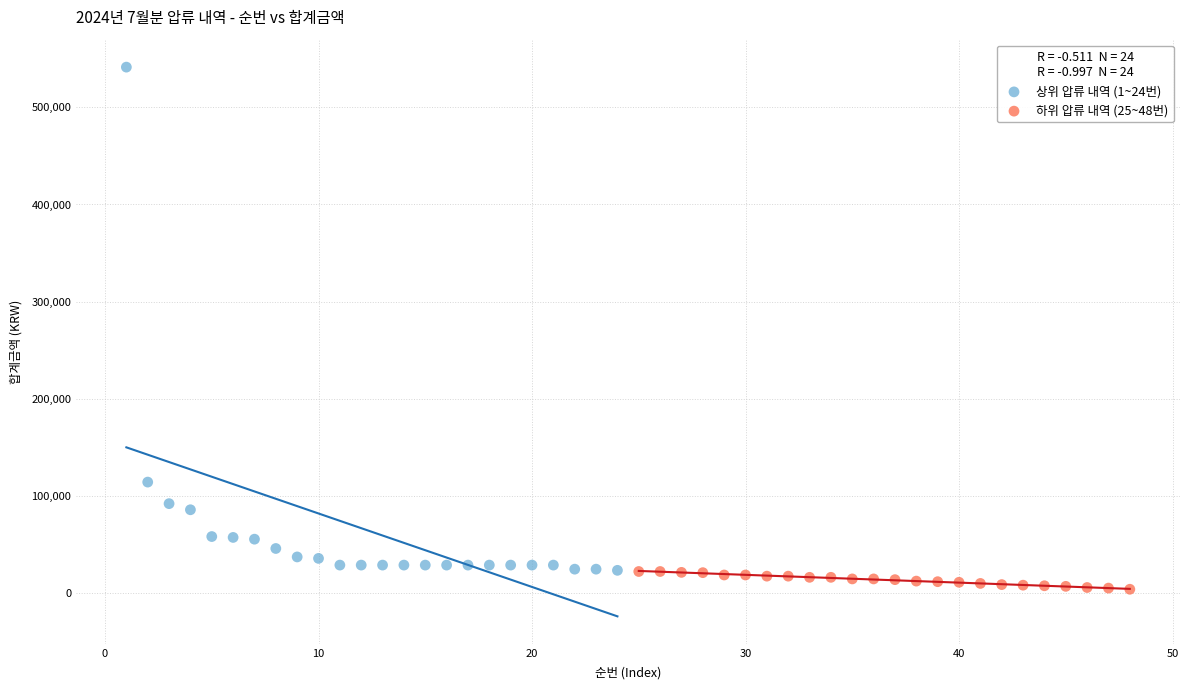

What are all the series names shown in the legend?

상위 압류 내역 (1~24번), 하위 압류 내역 (25~48번)